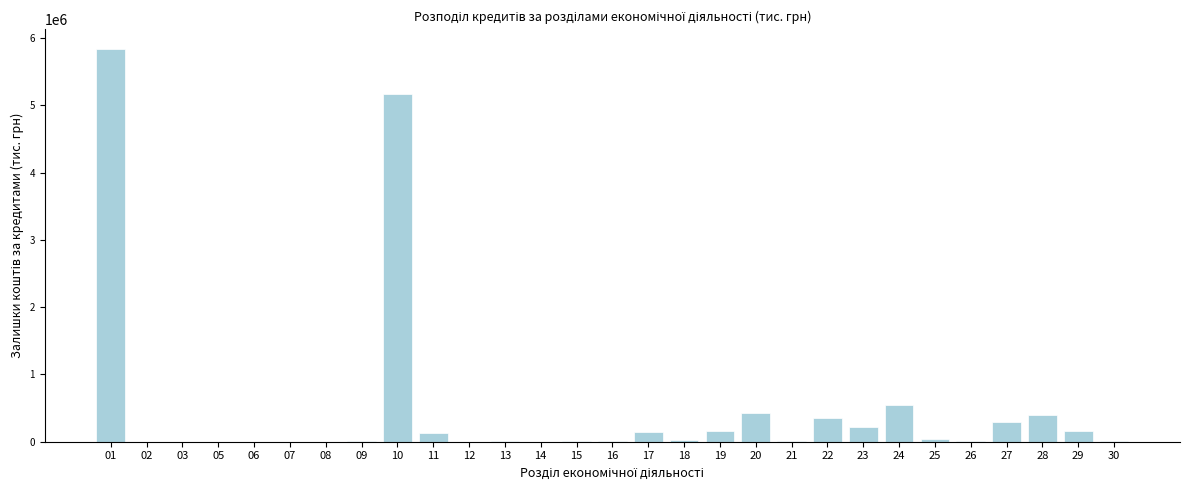

Is it true that the value at 28 is 399400.0?

True